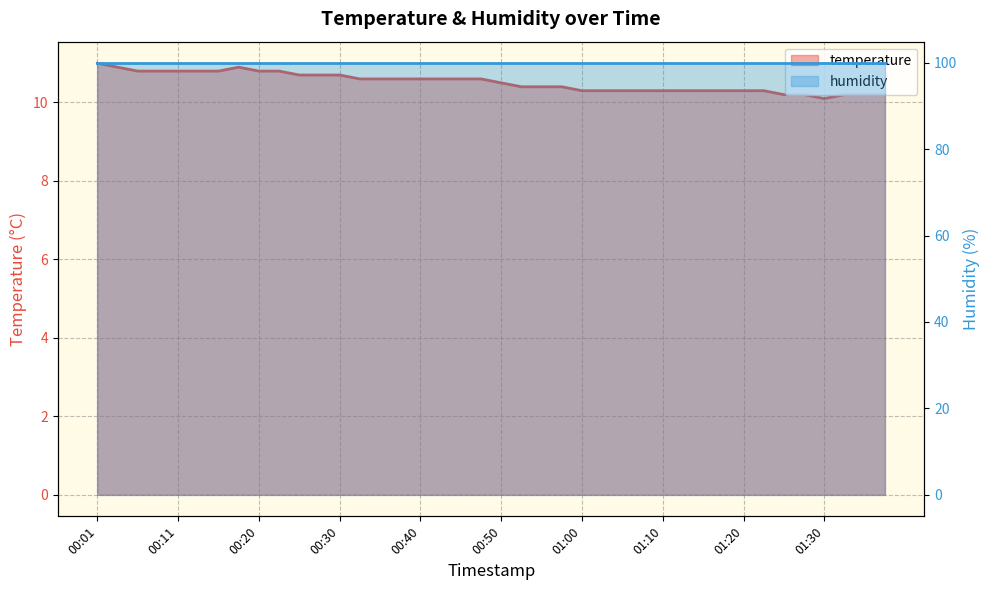

True or false: there are more than 0 points higher than both neighbors.

True